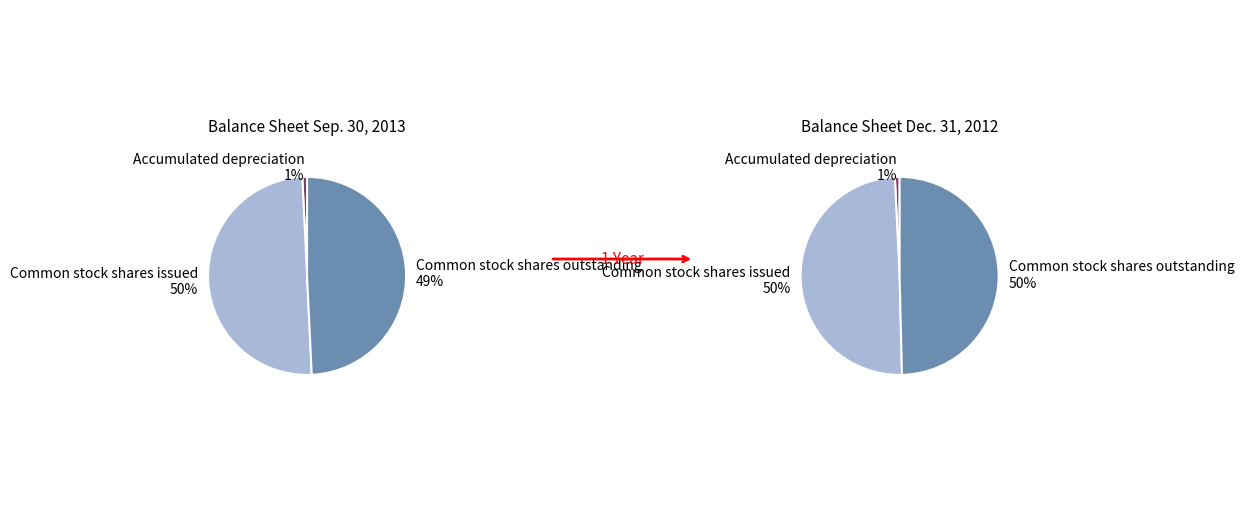

To the nearest percent, what is the combined percentage of Common stock shares issued and Accumulated depreciation?

51%